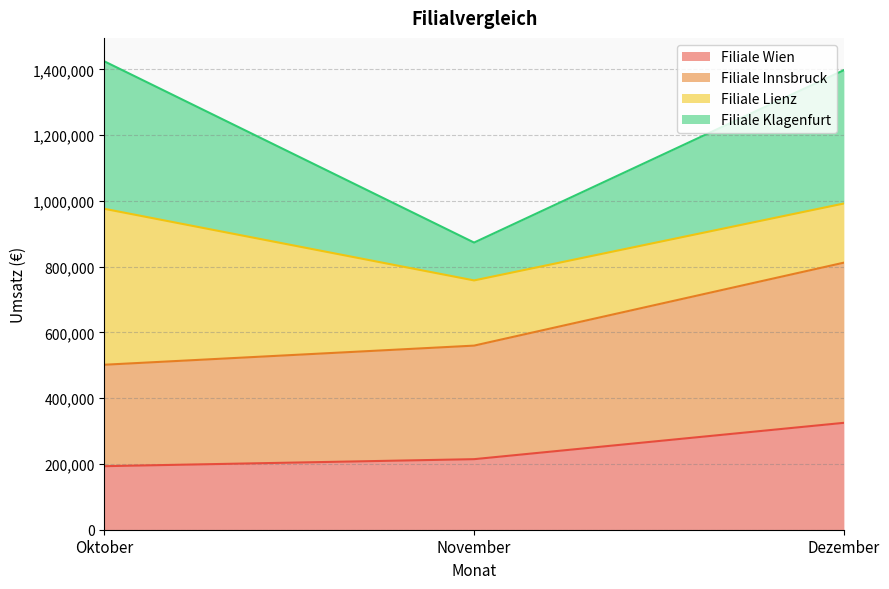

Does the chart display data point markers on the line(s)?

No